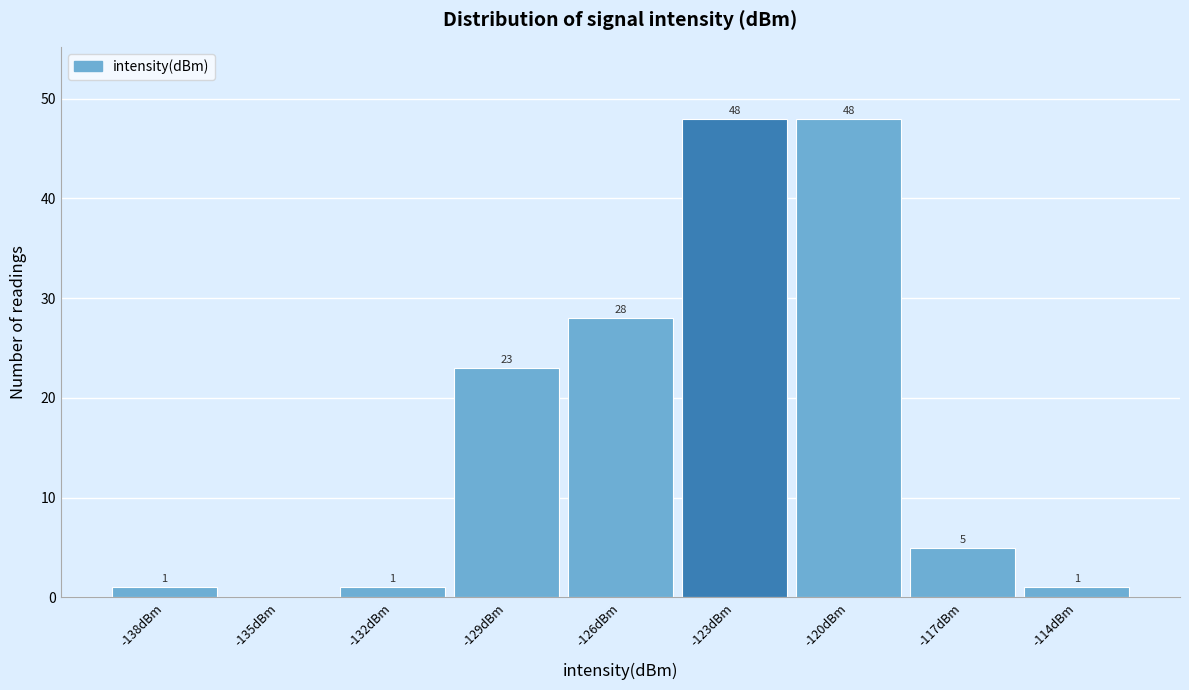

Reading right to left, extract all data points from this chart.

-114dBm=1	-117dBm=5	-120dBm=48	-123dBm=48	-126dBm=28	-129dBm=23	-132dBm=1	-135dBm=0	-138dBm=1